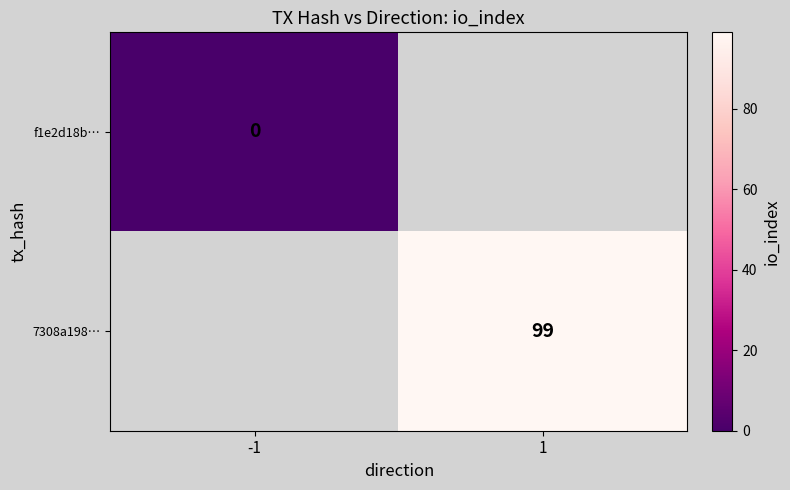

True or false: 7308a198… has a value of 137 at 1.

False